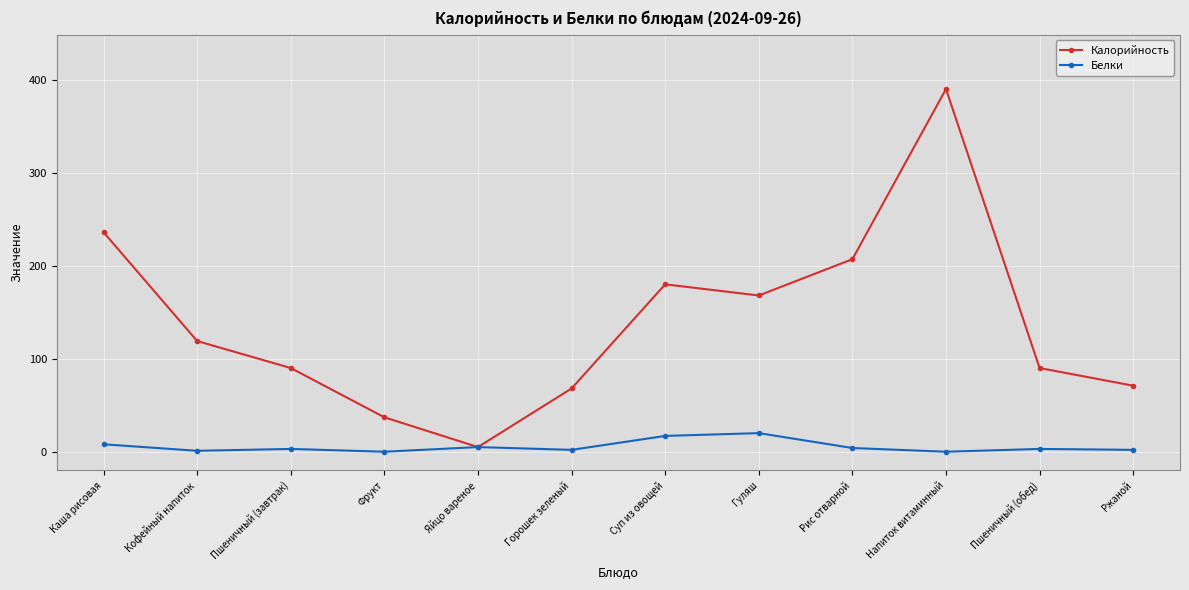

What position from the right is Пшеничный (обед)?

2